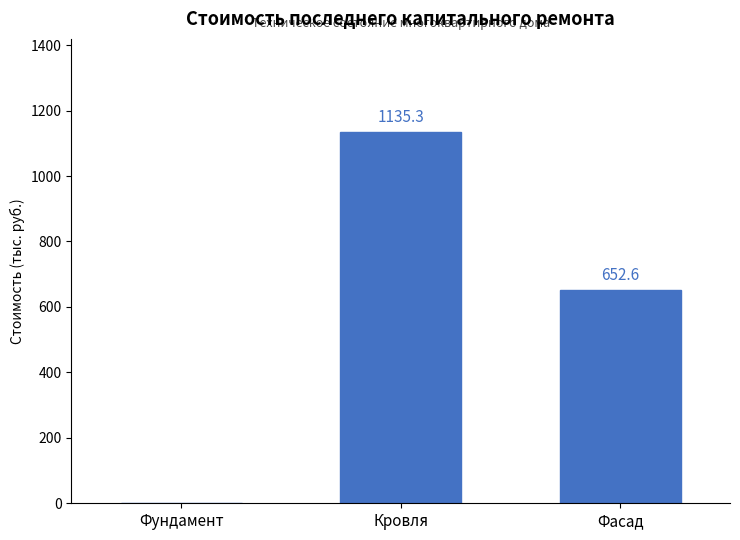

What is the maximum value shown in the chart?

1135.3